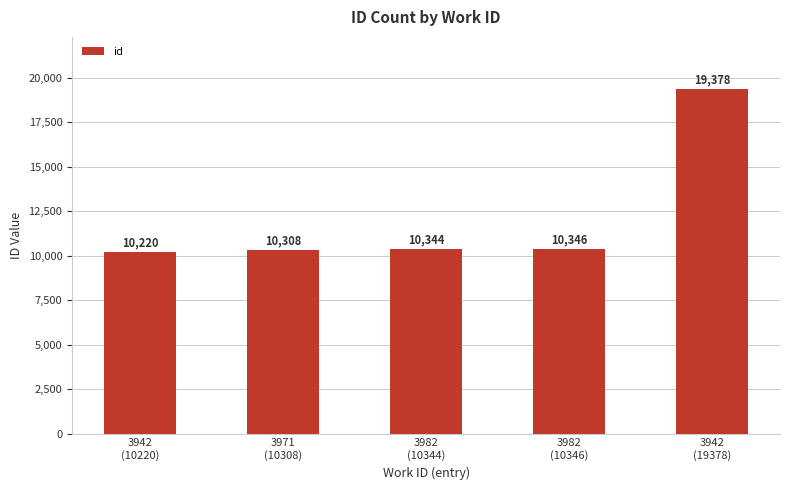

How many bars are there in total?

5